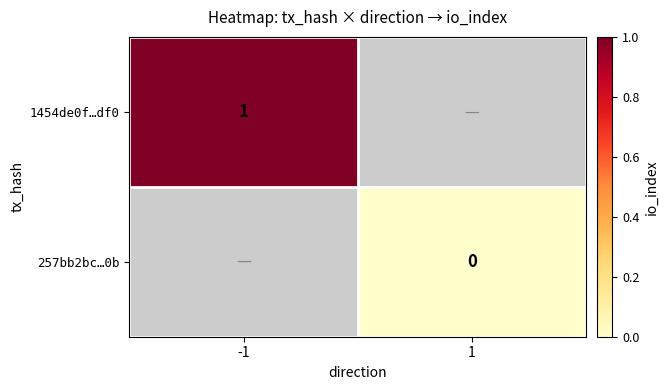

At which label does 257bb2bc…0b reach its peak?

-1